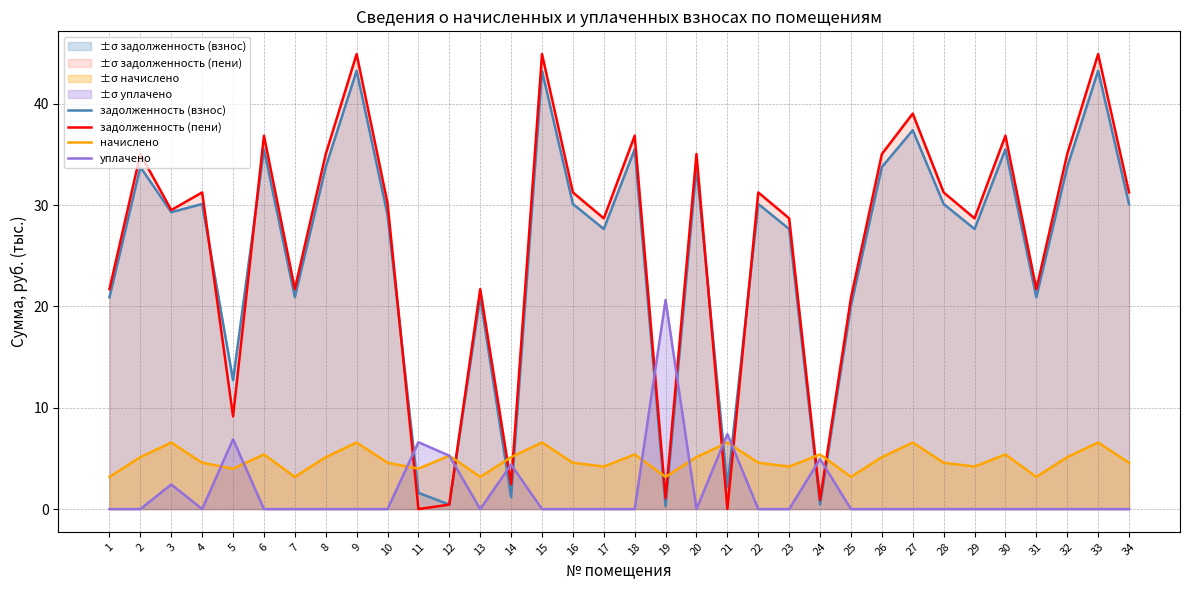

What is the total value across all series at 18?

77.7